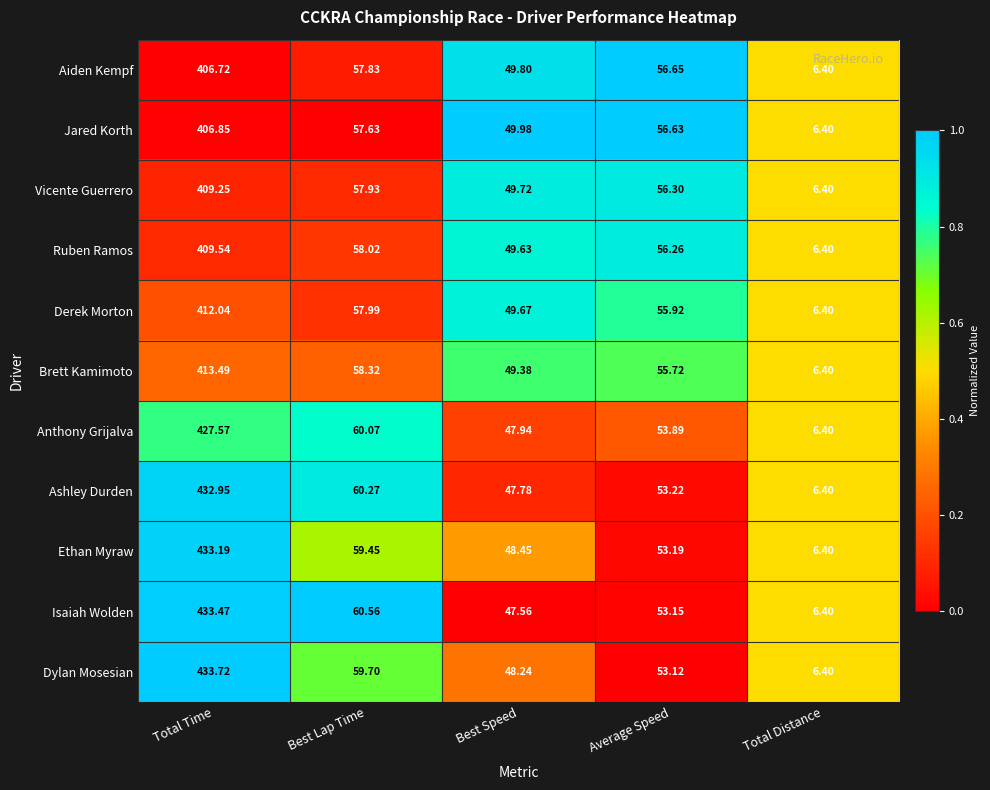

How many distinct data groups are displayed?

11